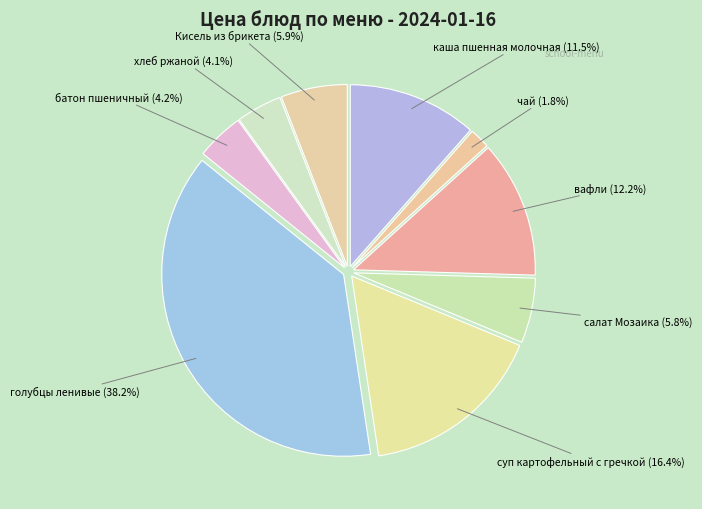

Which category has the biggest portion of the pie?

голубцы ленивые